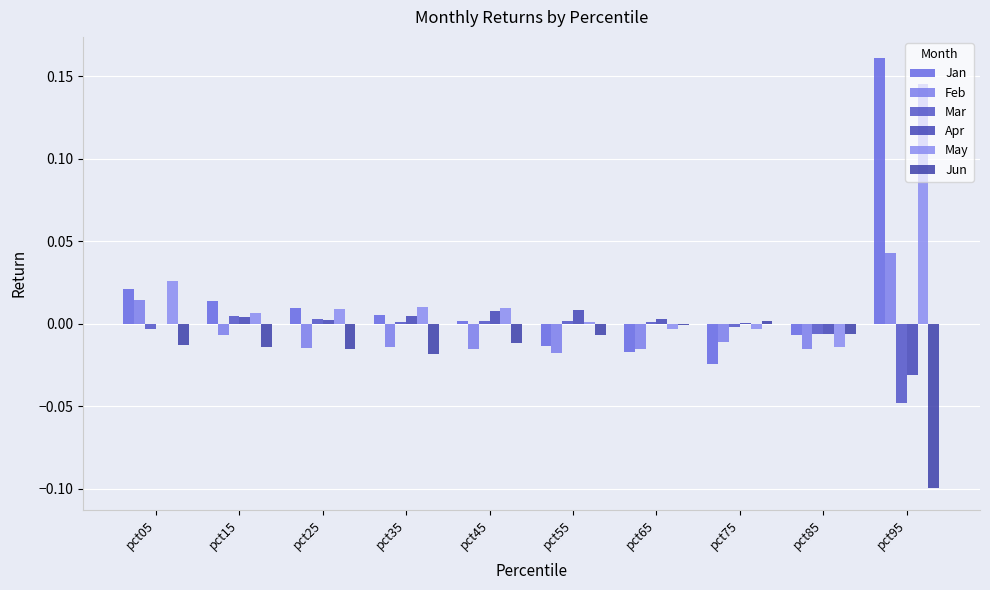

Rank the series by their maximum value, from lowest to highest.

Jun, Mar, Apr, Feb, May, Jan